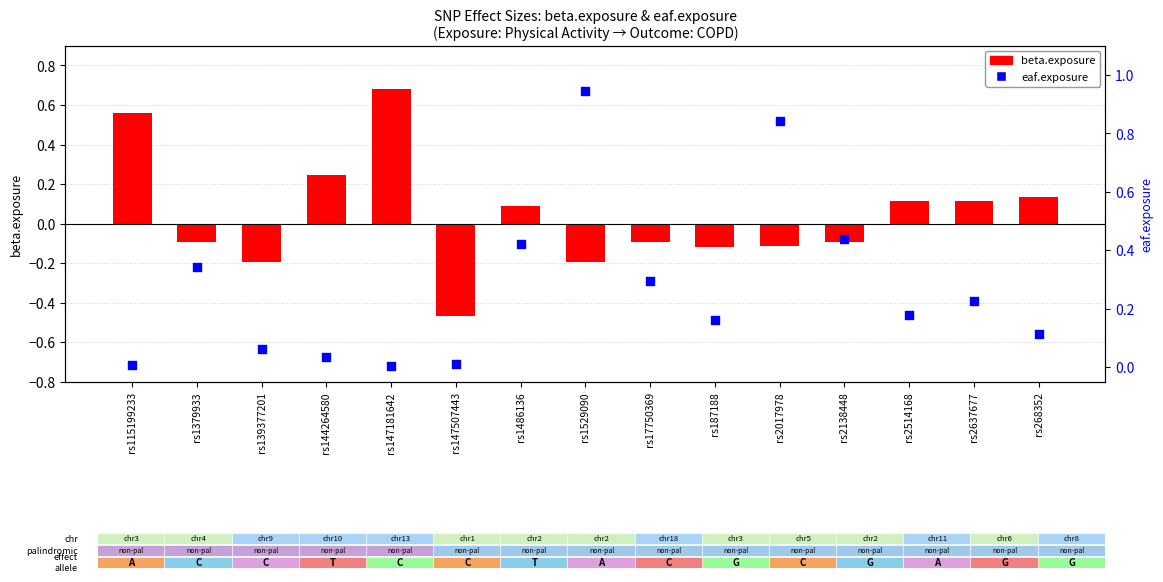

What are all the series names shown in the legend?

beta.exposure, eaf.exposure